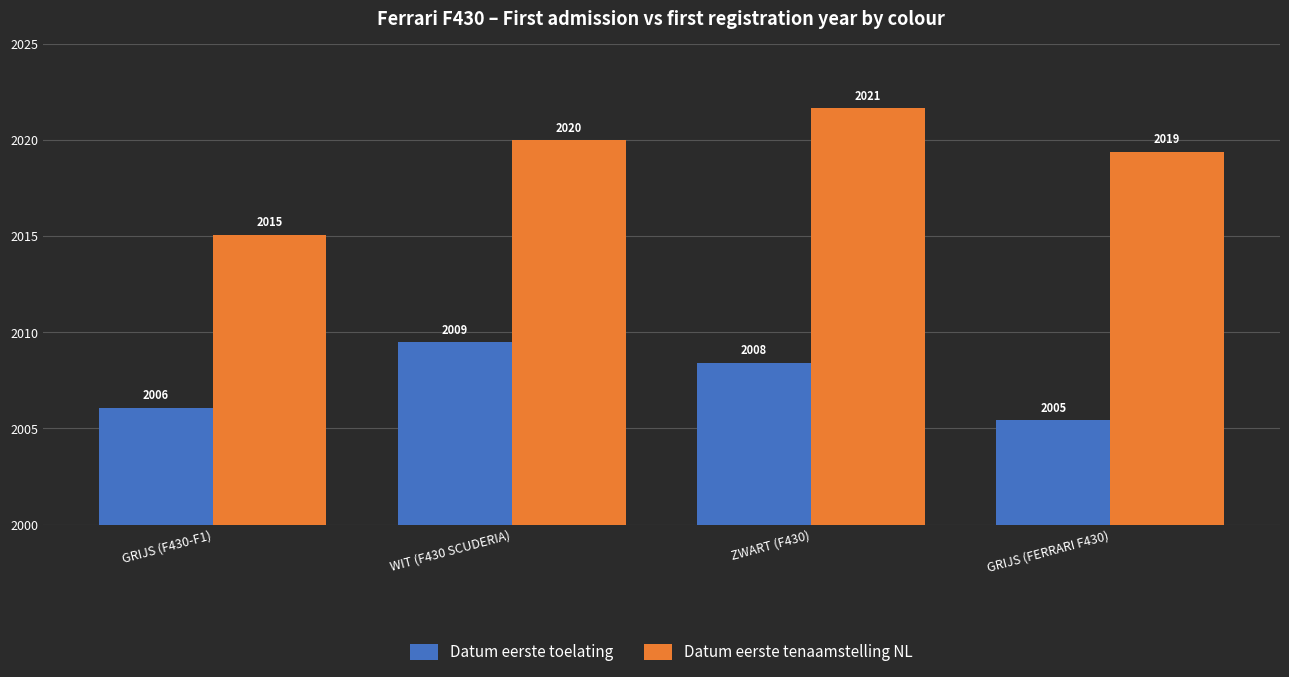

At which label does Datum eerste toelating first exceed 2008?

WIT (F430 SCUDERIA)